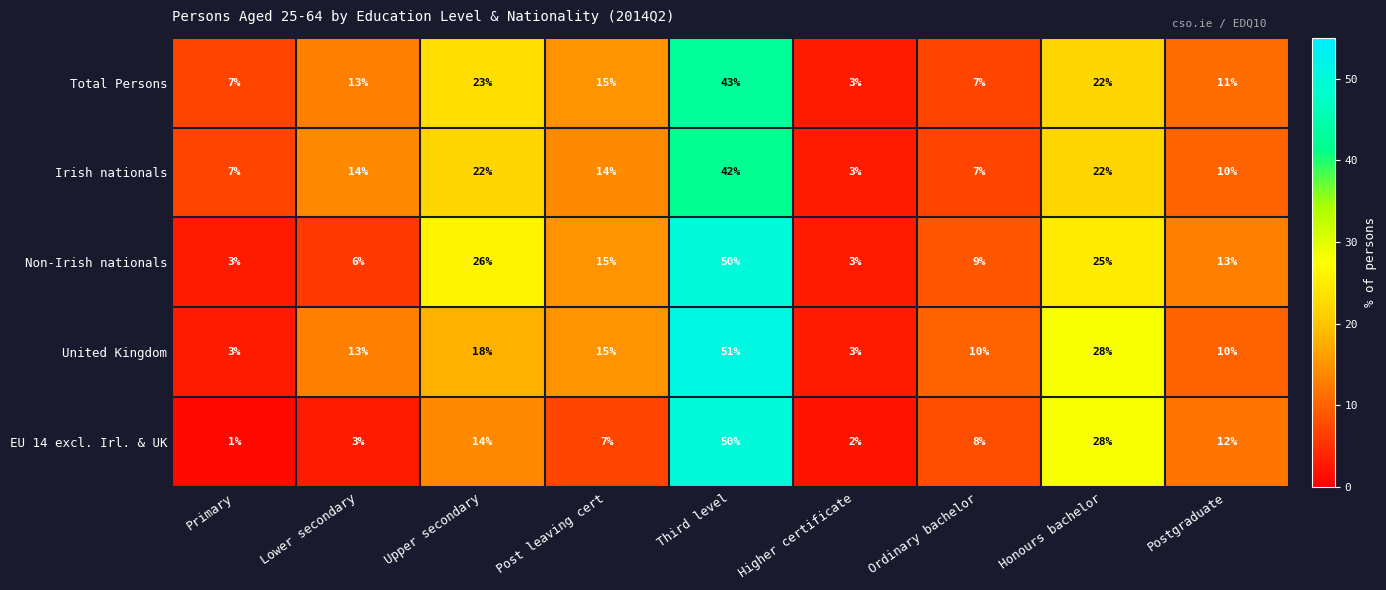

Is it true that EU 14 excl. Irl. & UK equals 3 at Higher certificate?

False